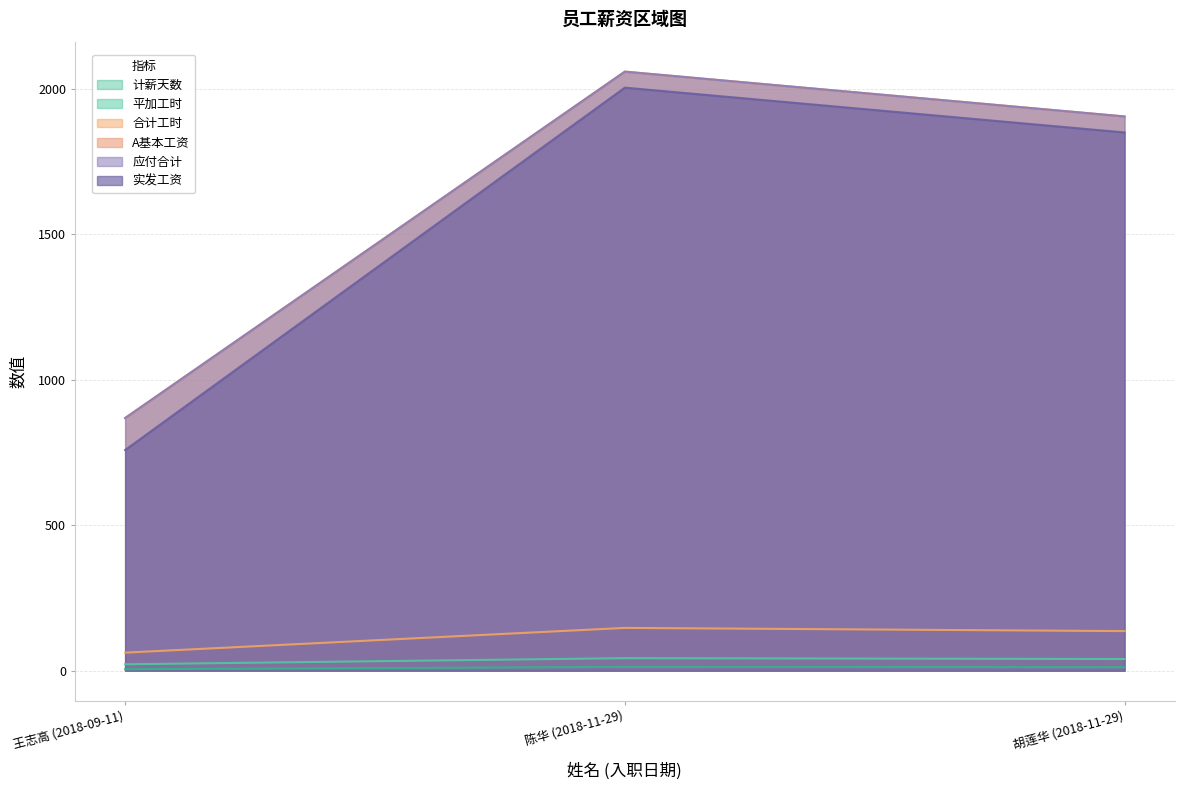

Is the value of 实发工资 at 王志高 (2018-09-11) greater than the value of 合计工时 at 胡莲华 (2018-11-29)?

Yes